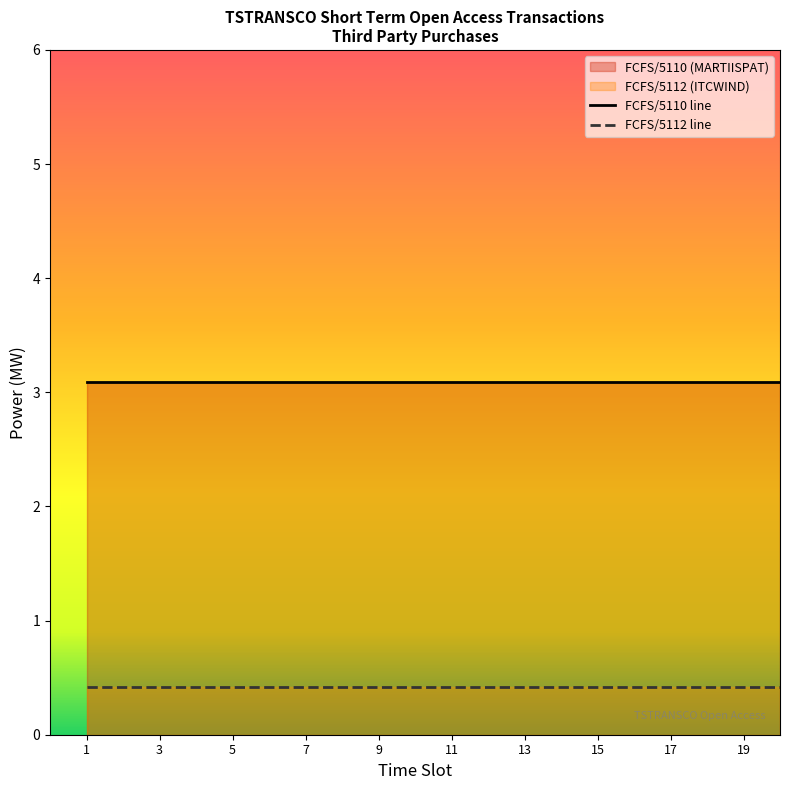

Which has a higher value, 19 or 17?

19